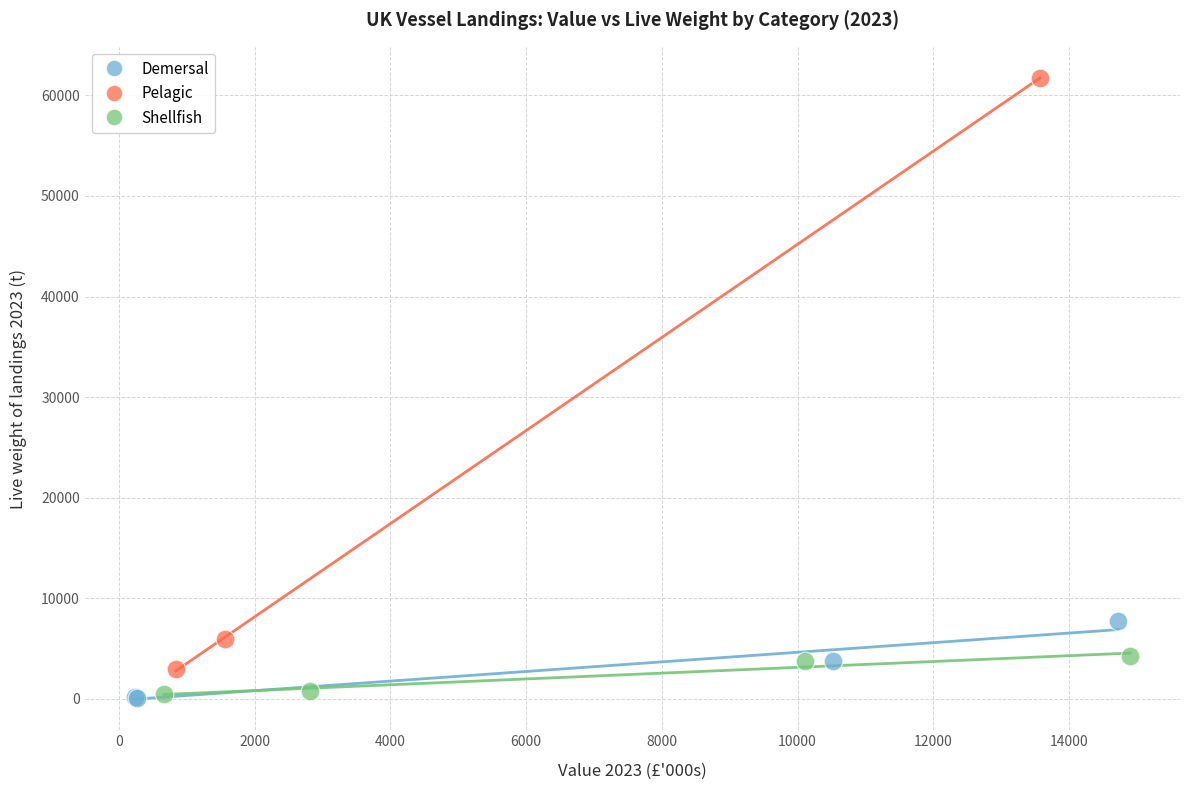

Which series has the widest spread of Y values?

Pelagic